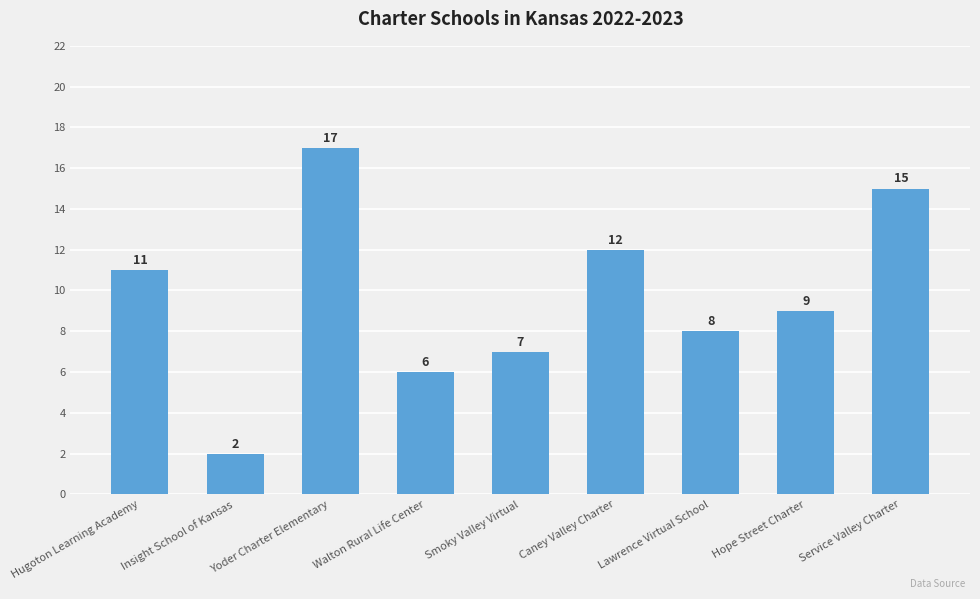

Reading left to right, what are all the values shown in this chart?

Hugoton Learning Academy=11	Insight School of Kansas=2	Yoder Charter Elementary=17	Walton Rural Life Center=6	Smoky Valley Virtual=7	Caney Valley Charter=12	Lawrence Virtual School=8	Hope Street Charter=9	Service Valley Charter=15